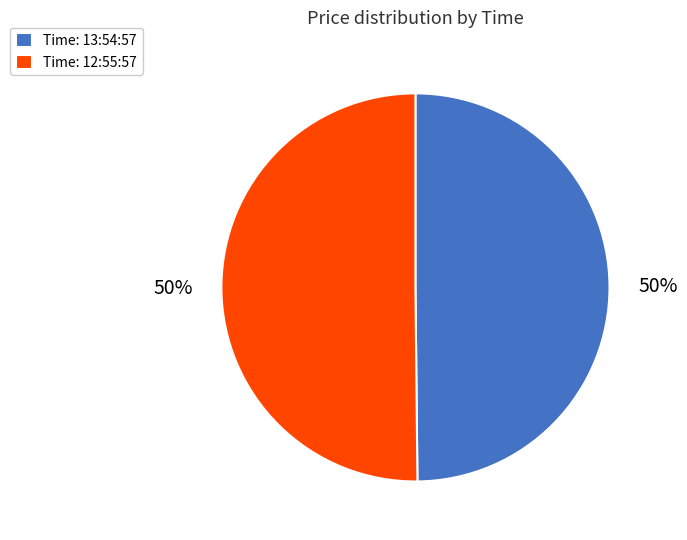

To the nearest percent, what is the average slice percentage?

50%